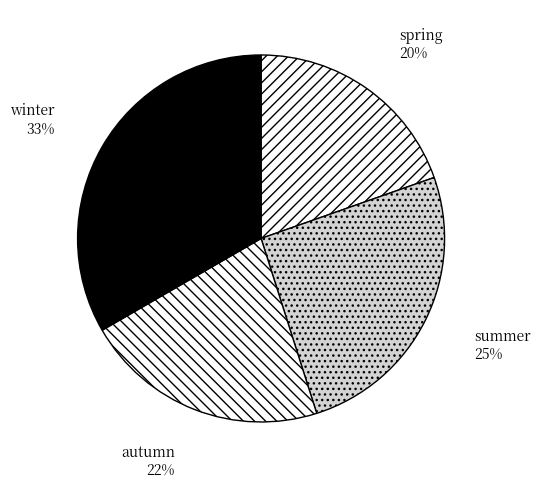

Do autumn and winter together represent more than half of the pie?

Yes